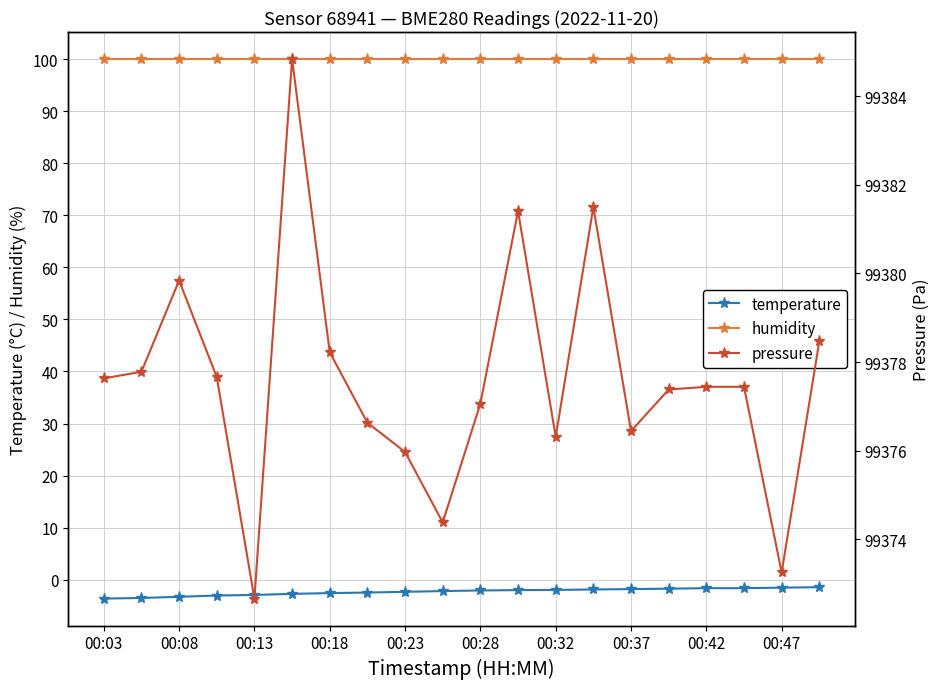

True or false: humidity and temperature cross at least once.

False